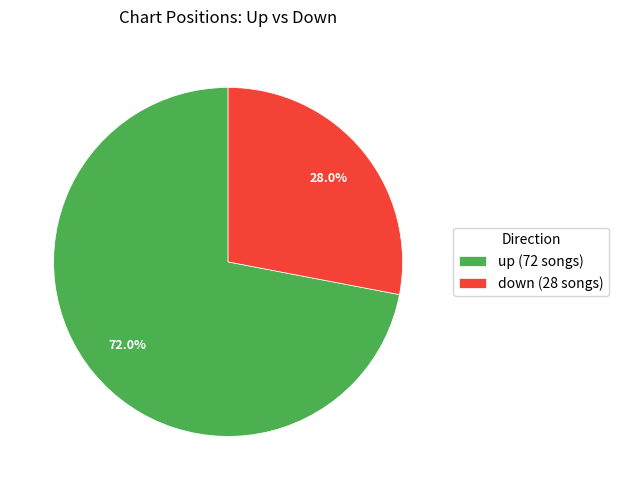

What percentage is the down slice, to the nearest percent?

28%